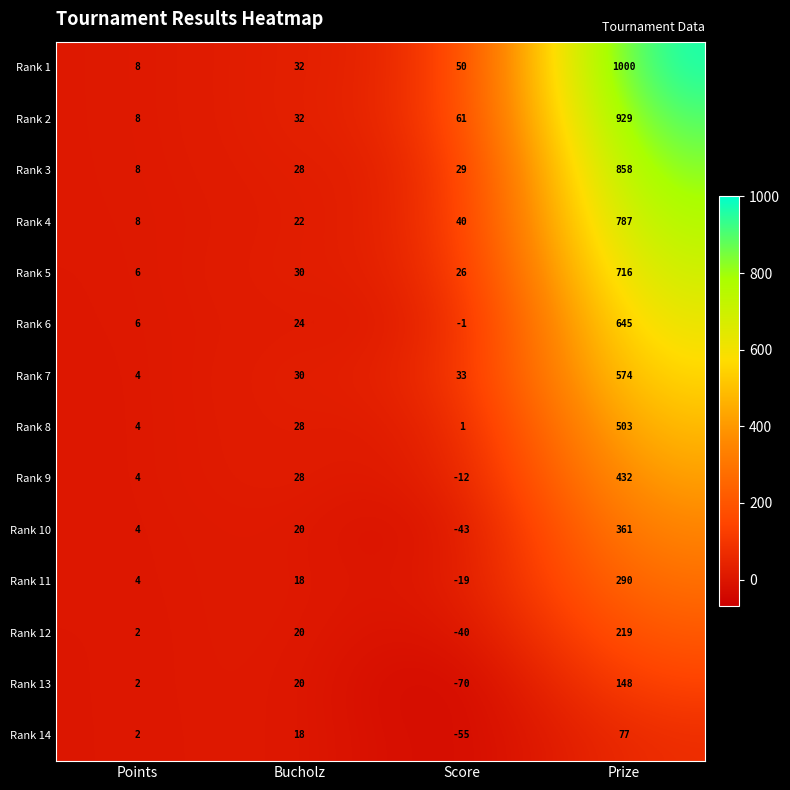

At Prize, list the series in order from largest to smallest.

Rank 1, Rank 2, Rank 3, Rank 4, Rank 5, Rank 6, Rank 7, Rank 8, Rank 9, Rank 10, Rank 11, Rank 12, Rank 13, Rank 14